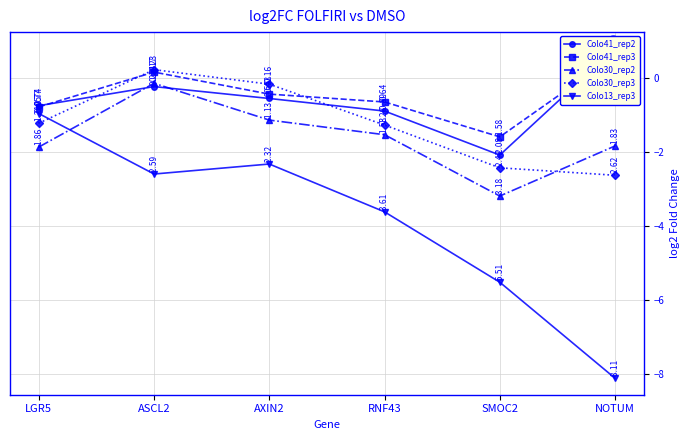

Between which two adjacent categories do Colo41_rep2 and Colo30_rep2 first intersect?

LGR5 and ASCL2